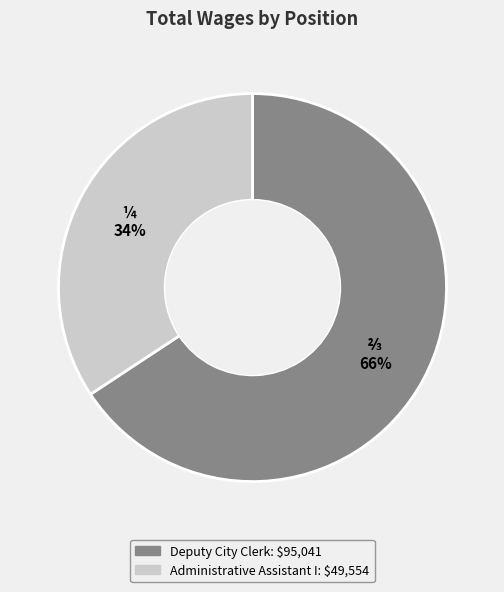

Which slice is the smallest?

Administrative Assistant I